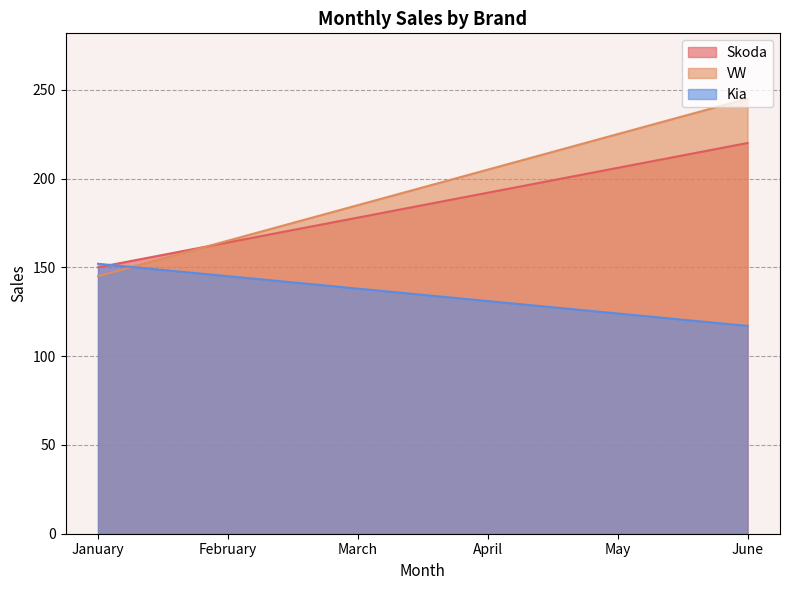

Reading left to right, list all the values displayed in this chart.

Skoda: January=150	February=164	March=178	April=192	May=206	June=220
VW: January=145	February=165	March=185	April=205	May=225	June=245
Kia: January=152	February=145	March=138	April=131	May=124	June=117